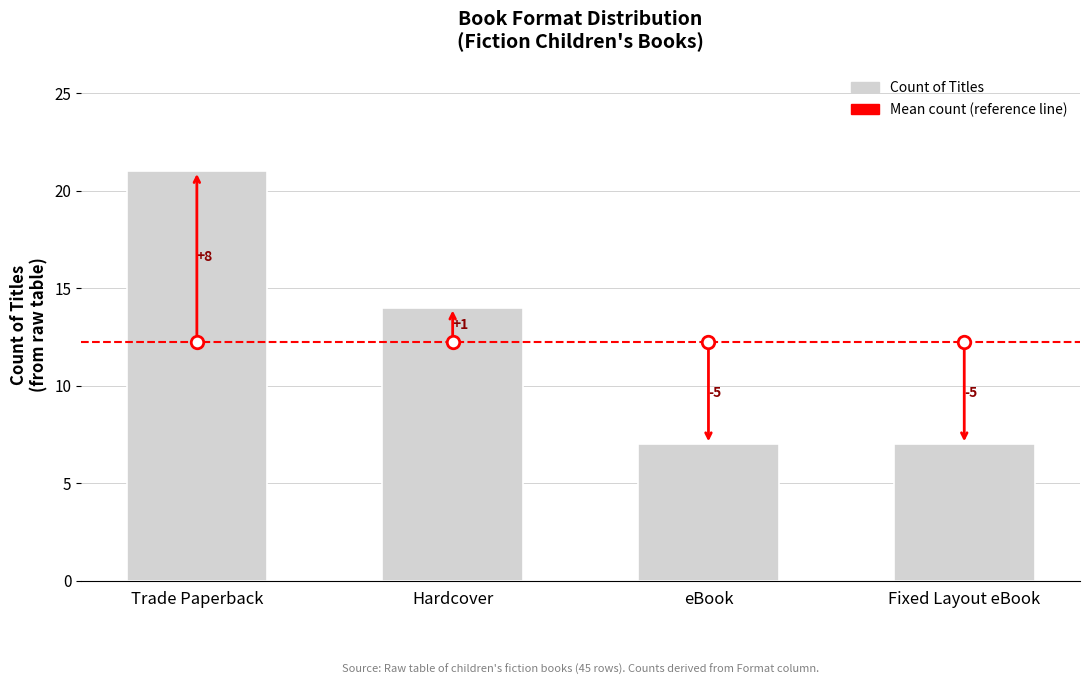

How many bars are there in total?

4